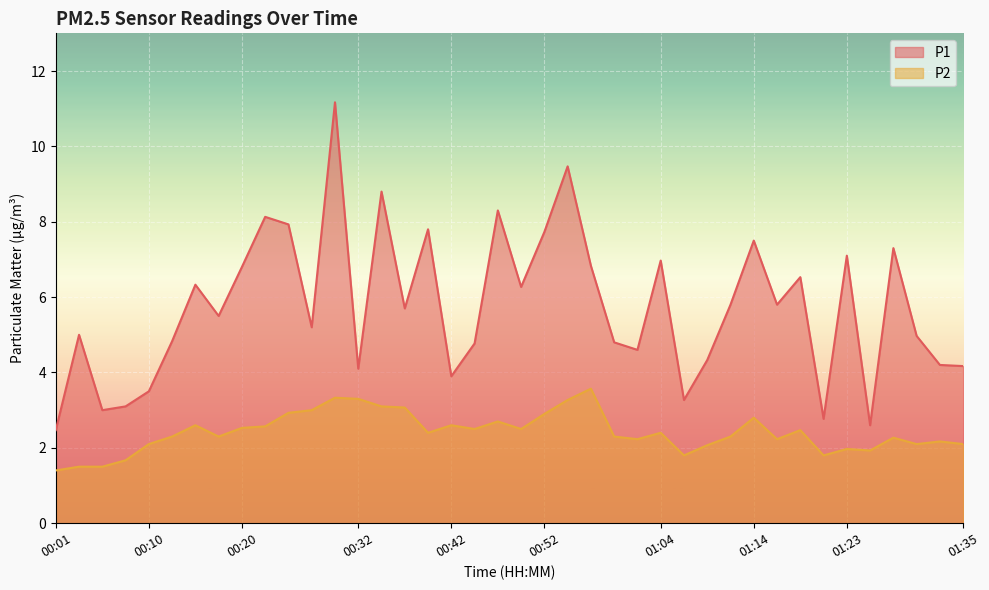

At which category does the chart reach its peak across all series?

00:30